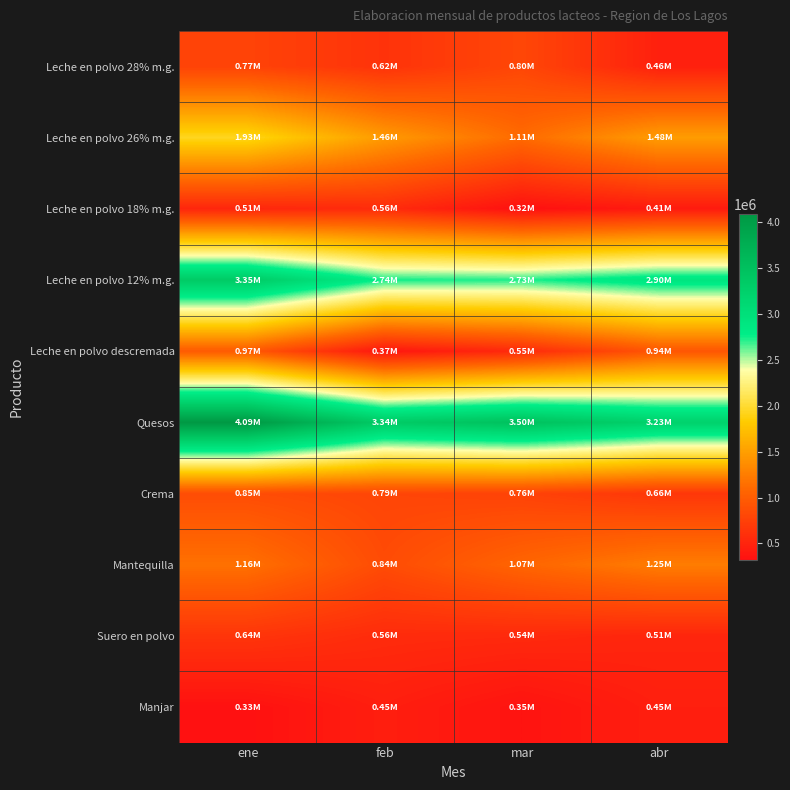

What is the spread (max minus min) of values at feb?

2970219